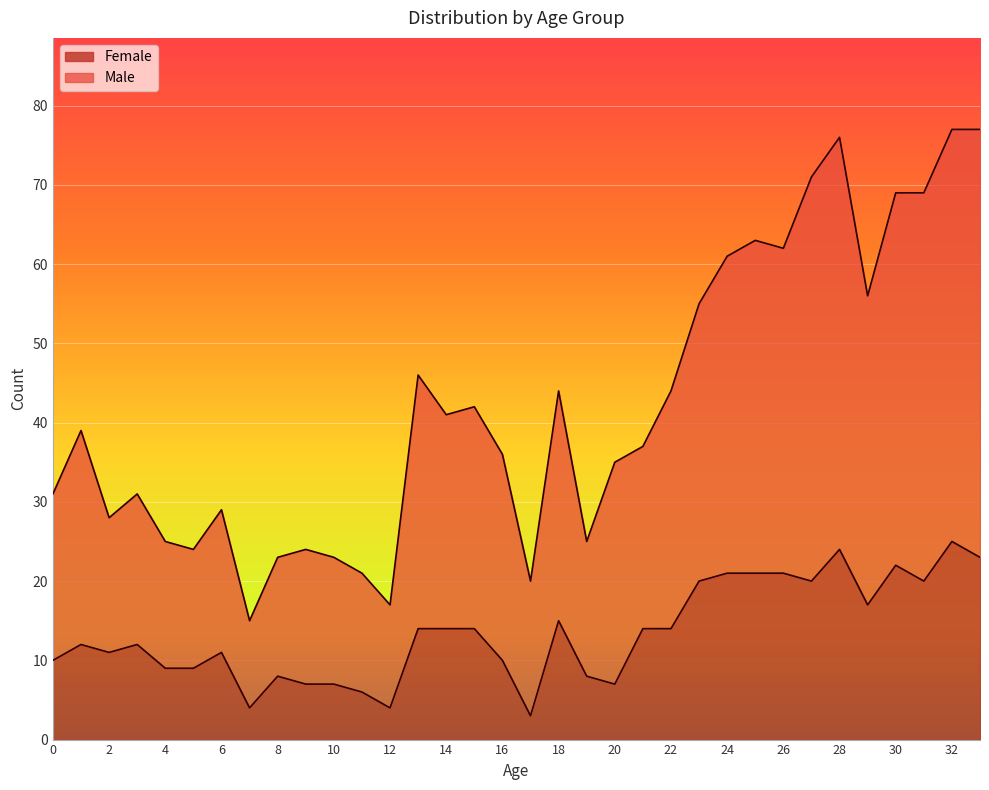

Rank the series by their maximum value, from lowest to highest.

Female, Male